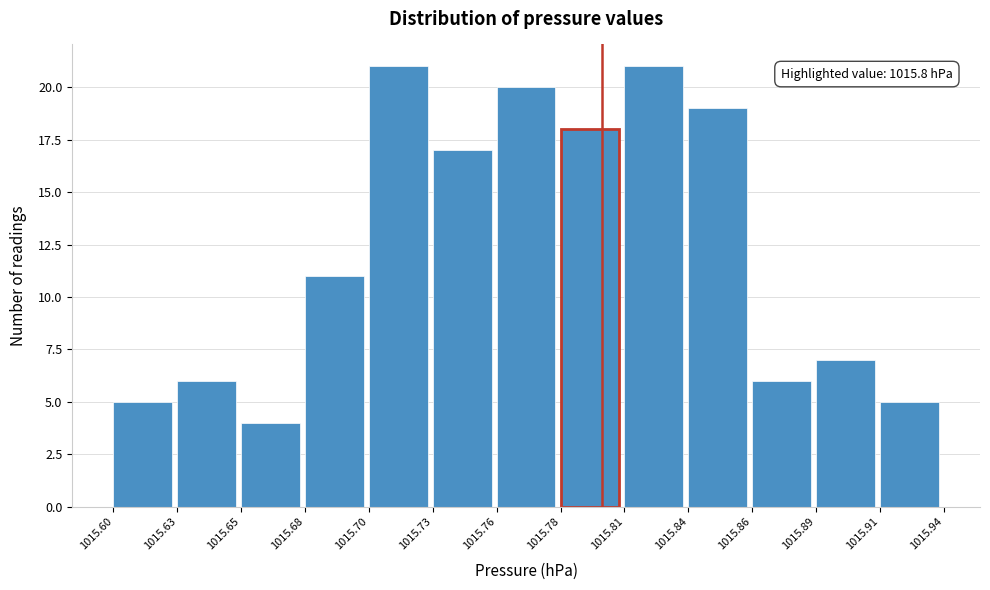

Reading right to left, what are all the values shown in this chart?

1015.91=5	1015.89=7	1015.86=6	1015.84=19	1015.81=21	1015.78=18	1015.76=20	1015.73=17	1015.70=21	1015.68=11	1015.65=4	1015.63=6	1015.60=5